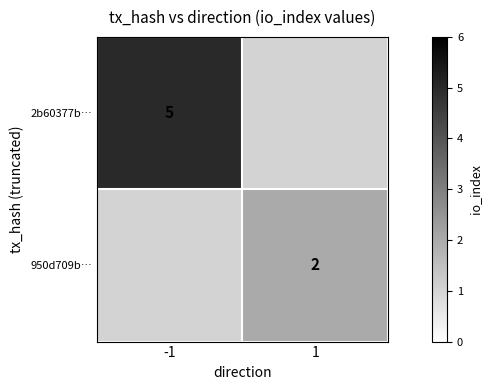

True or false: 2b60377b… has a value of 5 at -1.

True